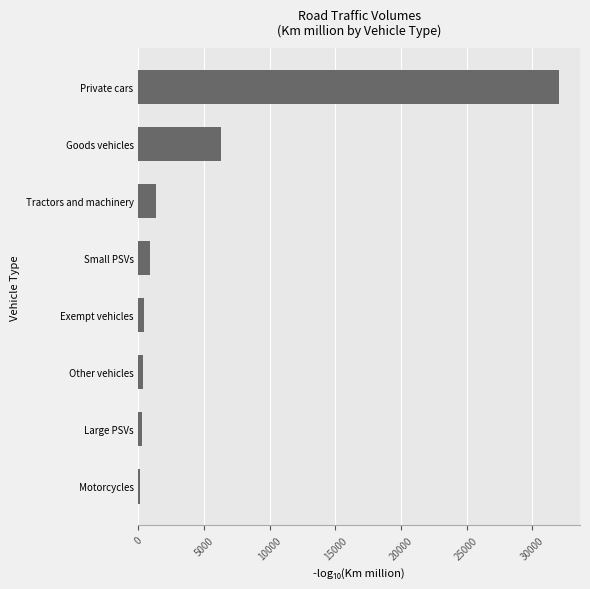

What is the change in value from Tractors and machinery to Private cars?

+30687